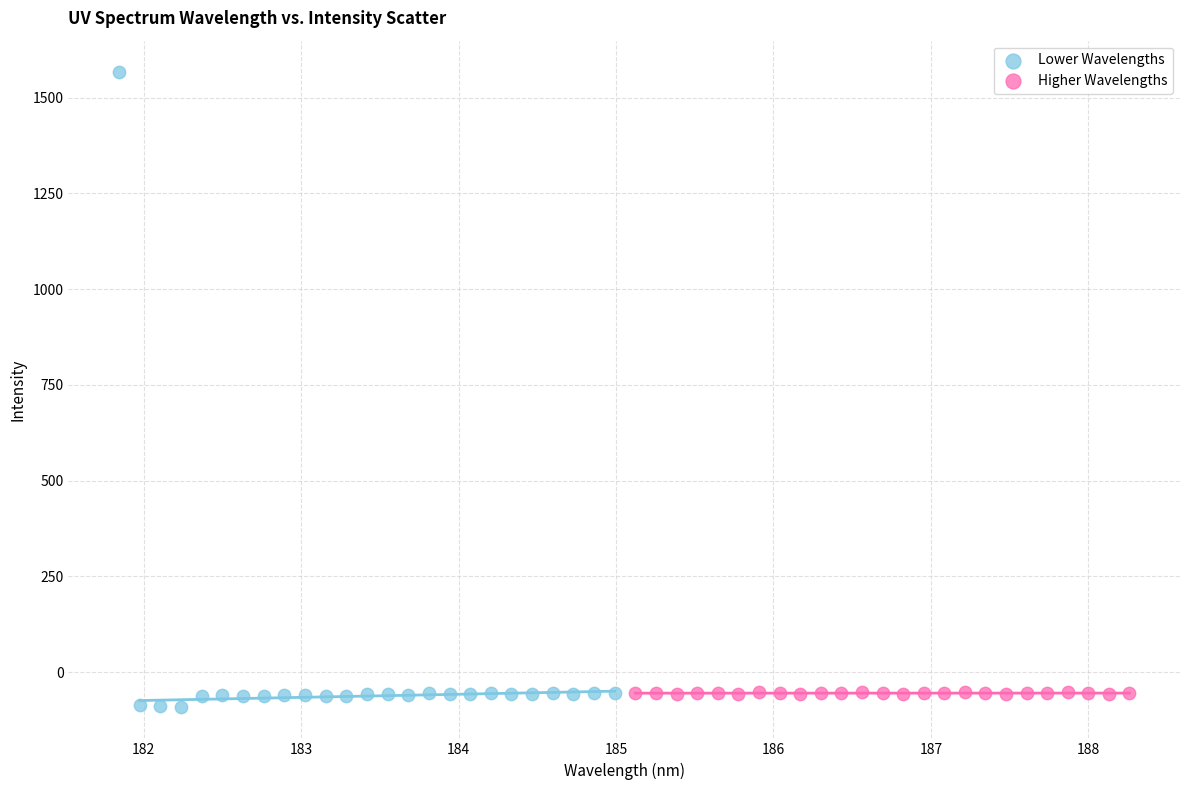

Which series has the widest spread of Y values?

Lower Wavelengths